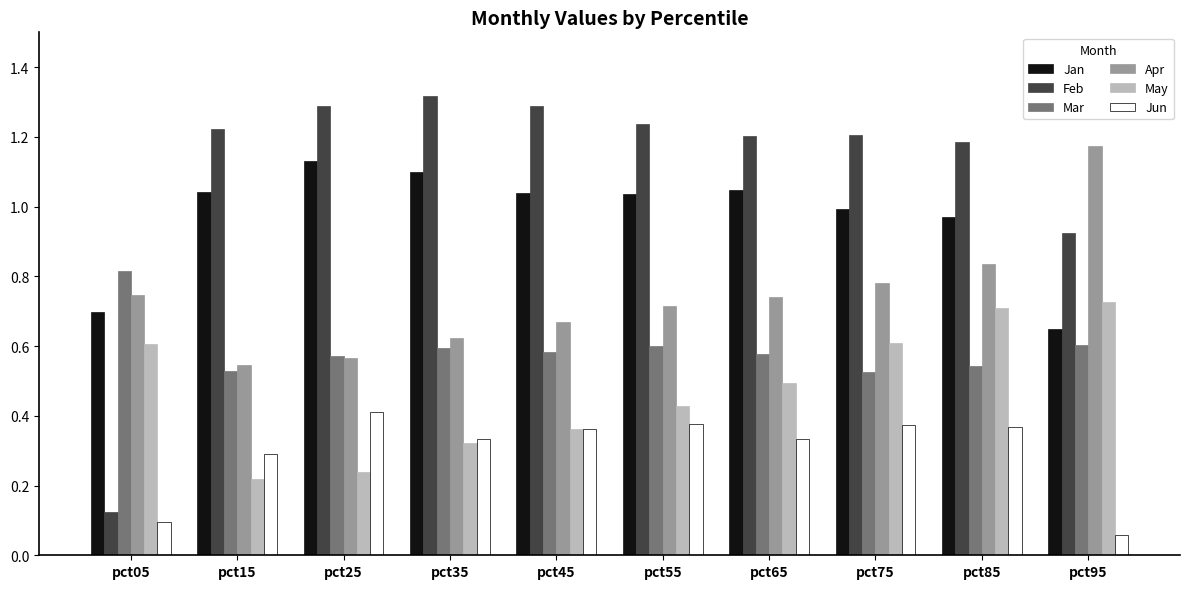

Where does the Jan series first go above 1?

pct15